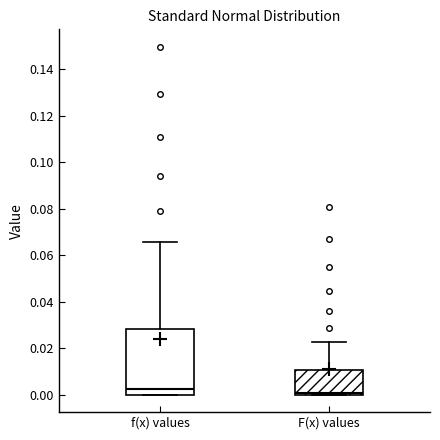

Reading left to right, read every box against the y-axis: the position of its median line, the range the box covers, and the ends of its whiskers. The values are not printed on the chart, so give them approximately, as read against the axis.

f(x) values: median 0.002, box 0.000 to 0.028, whiskers 0.000 to 0.066
F(x) values: median 0.000 (just above the box's lower edge), box 0.000 to 0.010, whiskers 0.000 to 0.022